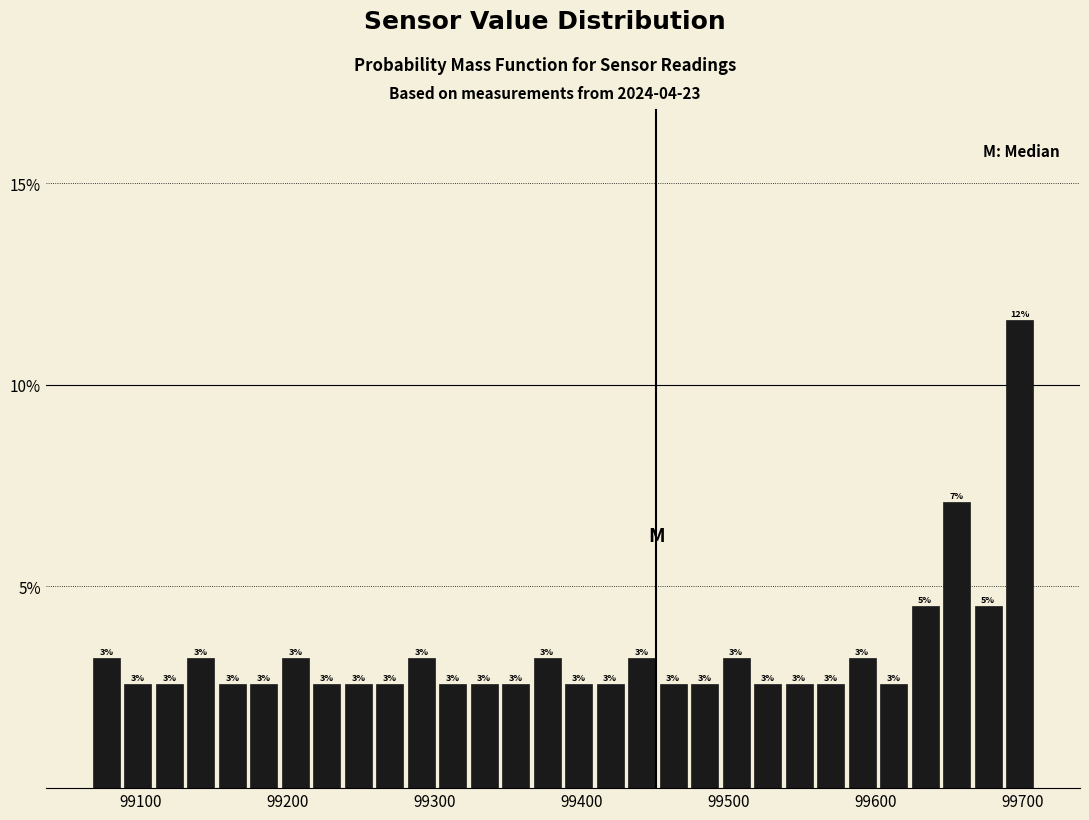

Read against the x-axis, roughly where is the centre of the tallest bar?

99700